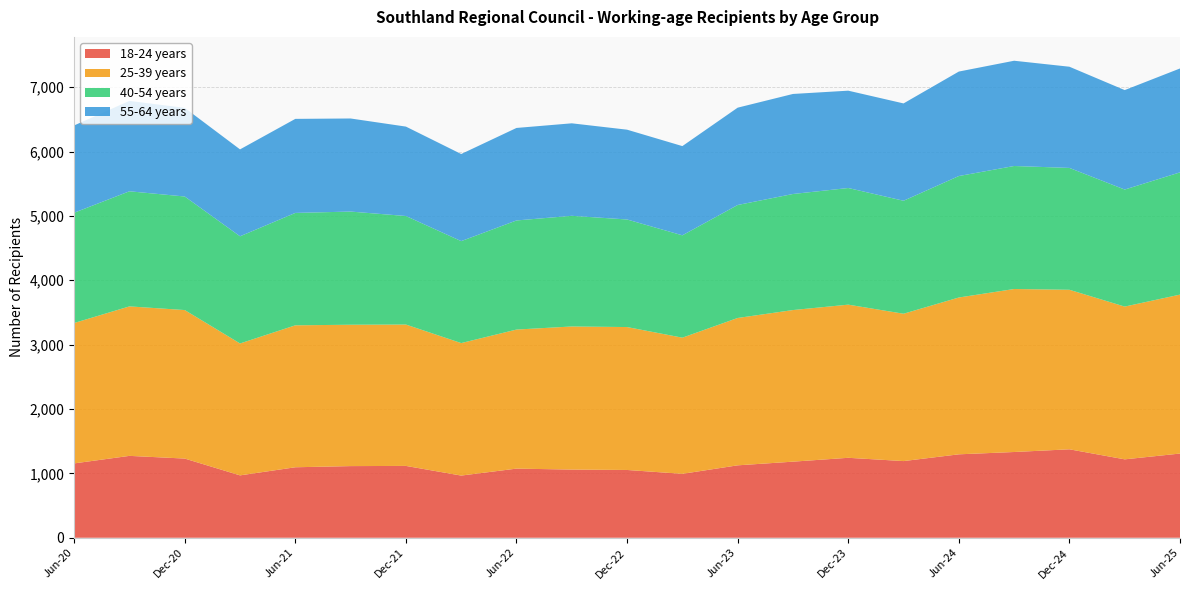

Reading right to left, transcribe all the data shown in this chart.

18-24 years: Jun-25=1308	Mar-25=1218	Dec-24=1374	Sep-24=1332	Jun-24=1296	Mar-24=1191	Dec-23=1242	Sep-23=1182	Jun-23=1125	Mar-23=993	Dec-22=1053	Sep-22=1059	Jun-22=1074	Mar-22=966	Dec-21=1116	Sep-21=1113	Jun-21=1095	Mar-21=969	Dec-20=1230	Sep-20=1272	Jun-20=1155
25-39 years: Jun-25=2469	Mar-25=2373	Dec-24=2478	Sep-24=2532	Jun-24=2436	Mar-24=2289	Dec-23=2379	Sep-23=2355	Jun-23=2289	Mar-23=2115	Dec-22=2220	Sep-22=2223	Jun-22=2160	Mar-22=2058	Dec-21=2196	Sep-21=2196	Jun-21=2205	Mar-21=2049	Dec-20=2307	Sep-20=2322	Jun-20=2181
40-54 years: Jun-25=1899	Mar-25=1818	Dec-24=1893	Sep-24=1911	Jun-24=1887	Mar-24=1755	Dec-23=1812	Sep-23=1803	Jun-23=1755	Mar-23=1590	Dec-22=1671	Sep-22=1719	Jun-22=1695	Mar-22=1584	Dec-21=1686	Sep-21=1758	Jun-21=1746	Mar-21=1665	Dec-20=1764	Sep-20=1788	Jun-20=1713
55-64 years: Jun-25=1614	Mar-25=1545	Dec-24=1572	Sep-24=1635	Jun-24=1623	Mar-24=1512	Dec-23=1512	Sep-23=1554	Jun-23=1512	Mar-23=1386	Dec-22=1395	Sep-22=1437	Jun-22=1437	Mar-22=1353	Dec-21=1389	Sep-21=1446	Jun-21=1461	Mar-21=1350	Dec-20=1377	Sep-20=1404	Jun-20=1356